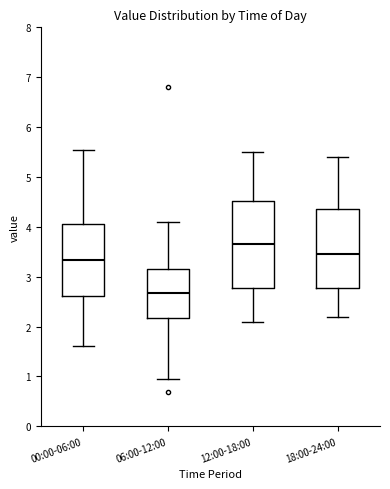

Which box is the tallest, from its lower edge to its upper edge?

12:00-18:00